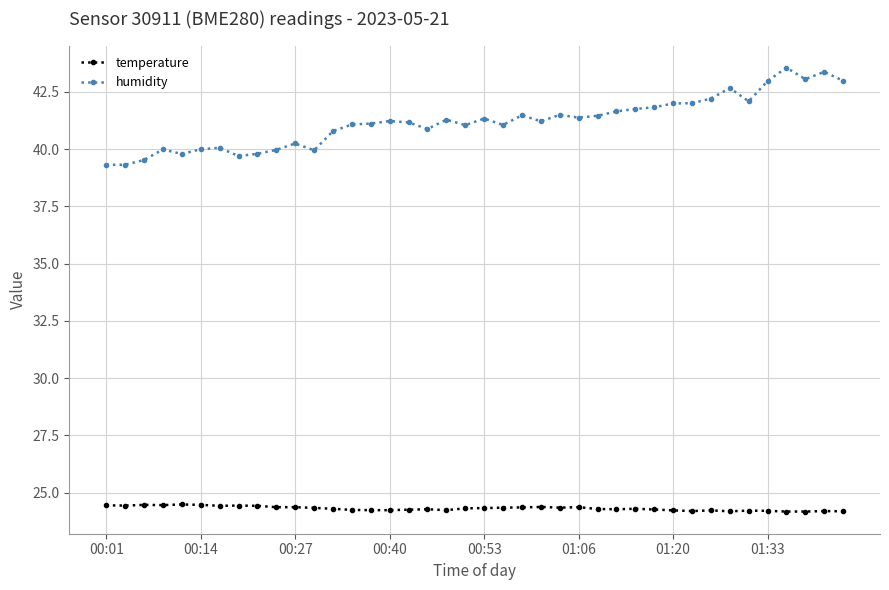

What are all the series names shown in the legend?

temperature, humidity